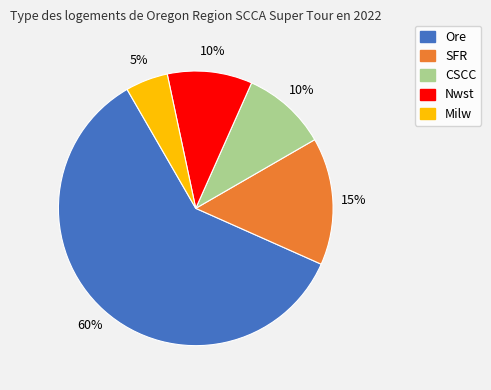

Do SFR and Ore together represent more than half of the pie?

Yes